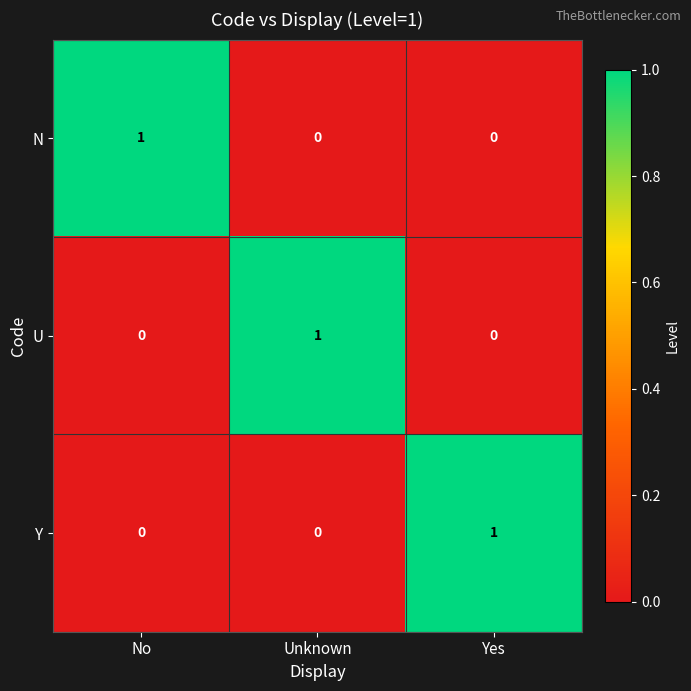

The value of N at Unknown is 0. True or false?

True